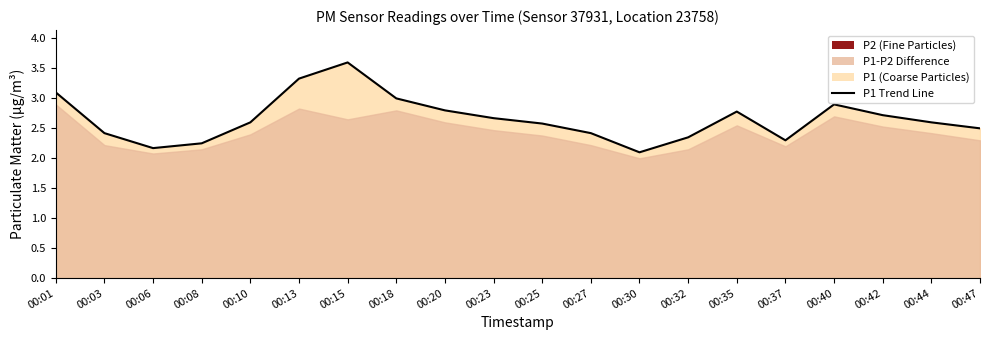

Reading left to right, list all the values displayed in this chart.

00:01=3.1	00:03=2.4	00:06=2.2	00:08=2.2	00:10=2.6	00:13=3.3	00:15=3.6	00:18=3.0	00:20=2.8	00:23=2.7	00:25=2.6	00:27=2.4	00:30=2.1	00:32=2.4	00:35=2.8	00:37=2.3	00:40=2.9	00:42=2.7	00:44=2.6	00:47=2.5